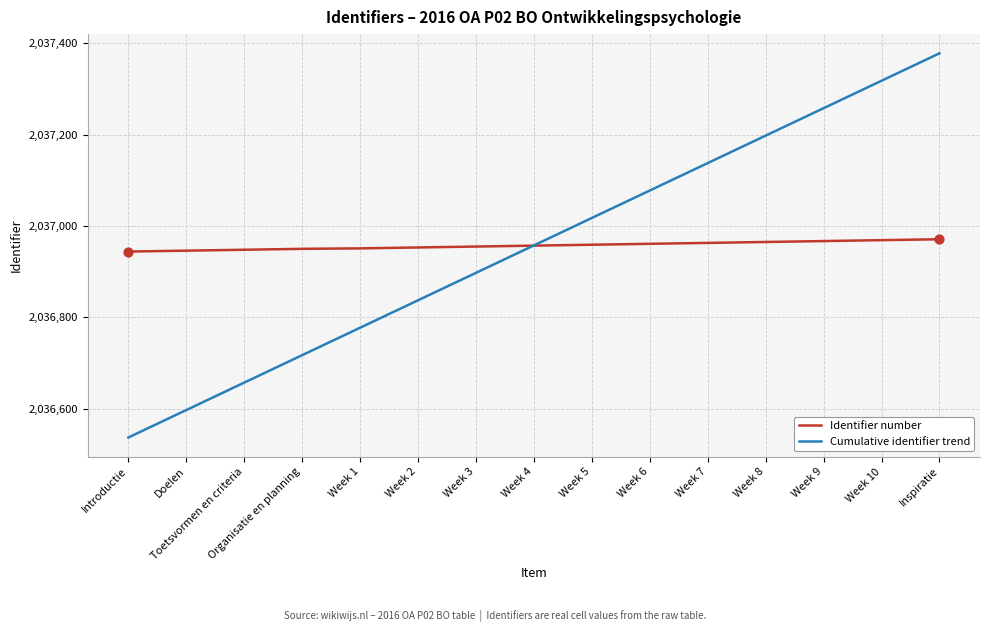

Is the value of Identifier number at Introductie greater than the value of Cumulative identifier trend at Introductie?

Yes